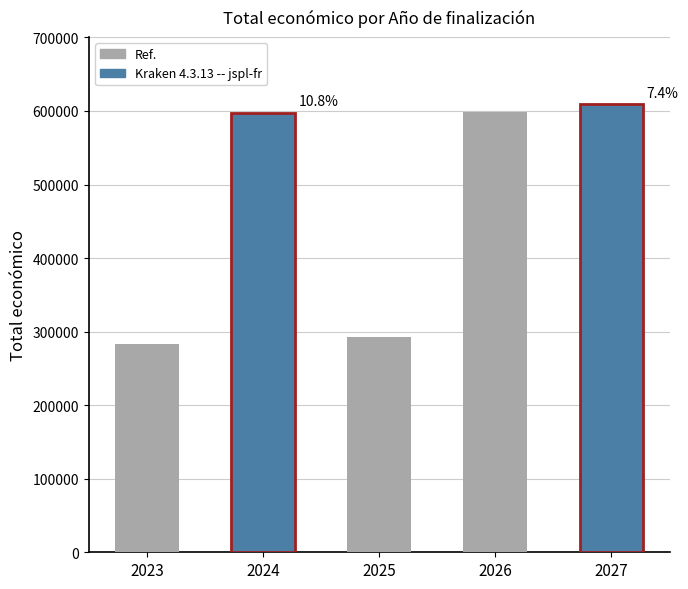

What is the average value?

476314